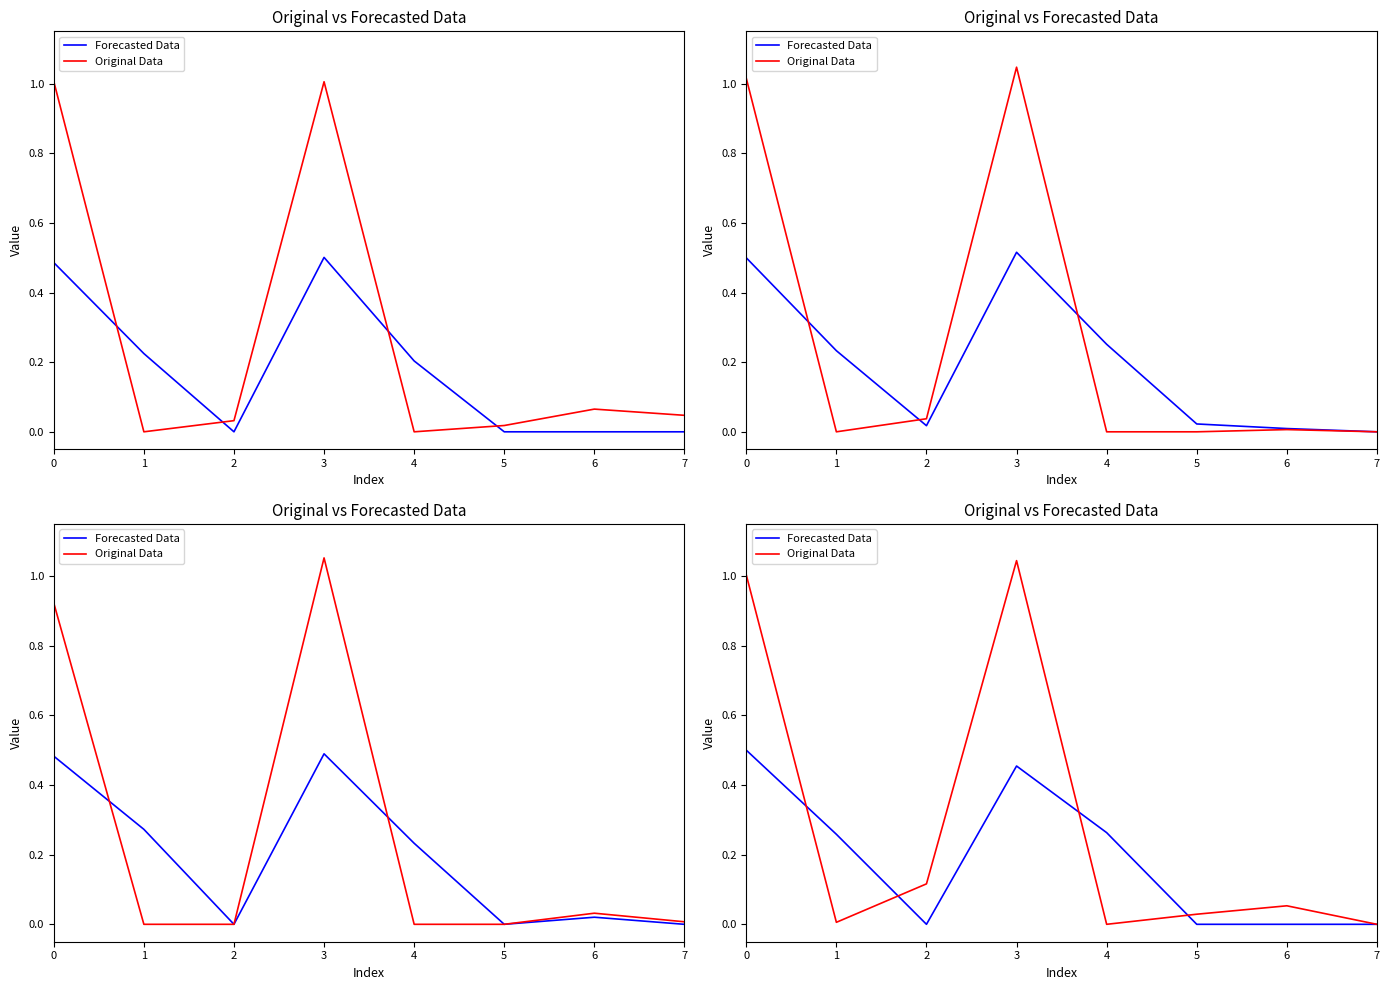

What is the sum of all Forecasted Data values?

1.5